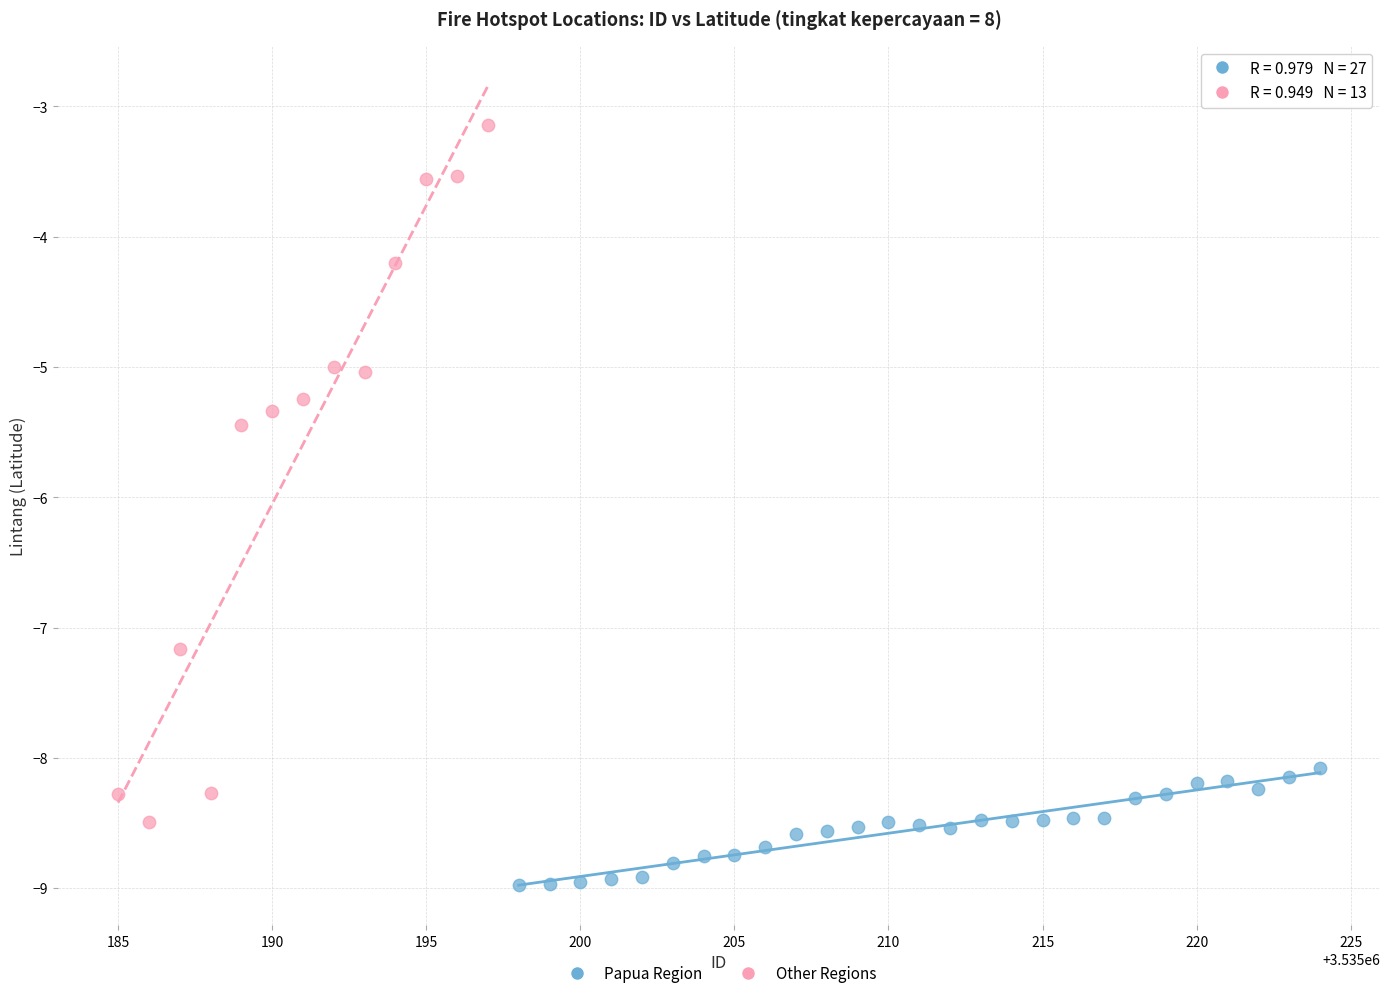

Which series has the largest Y range (max minus min)?

Other Regions